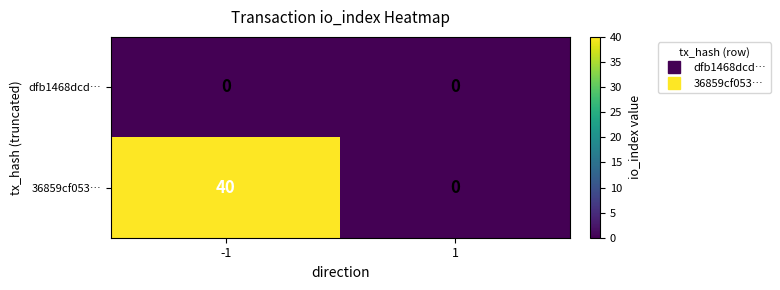

Which series changed the most between -1 and 1?

36859cf053…